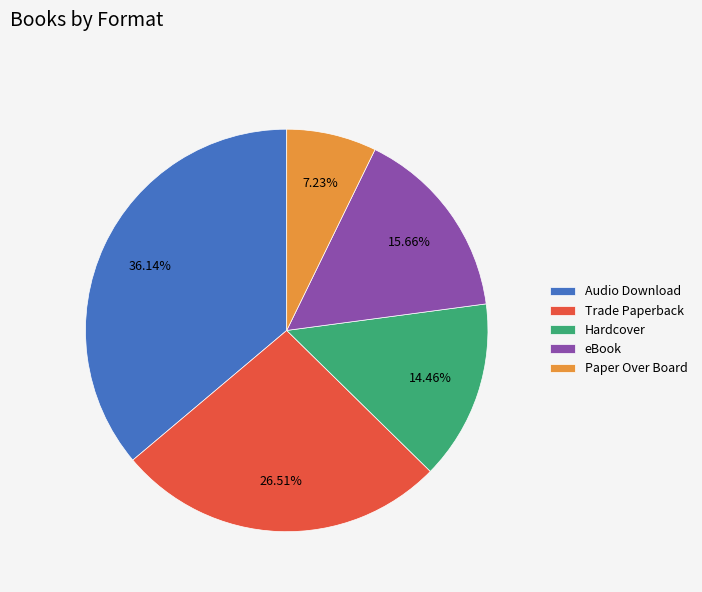

Which slice is the smallest?

Paper Over Board